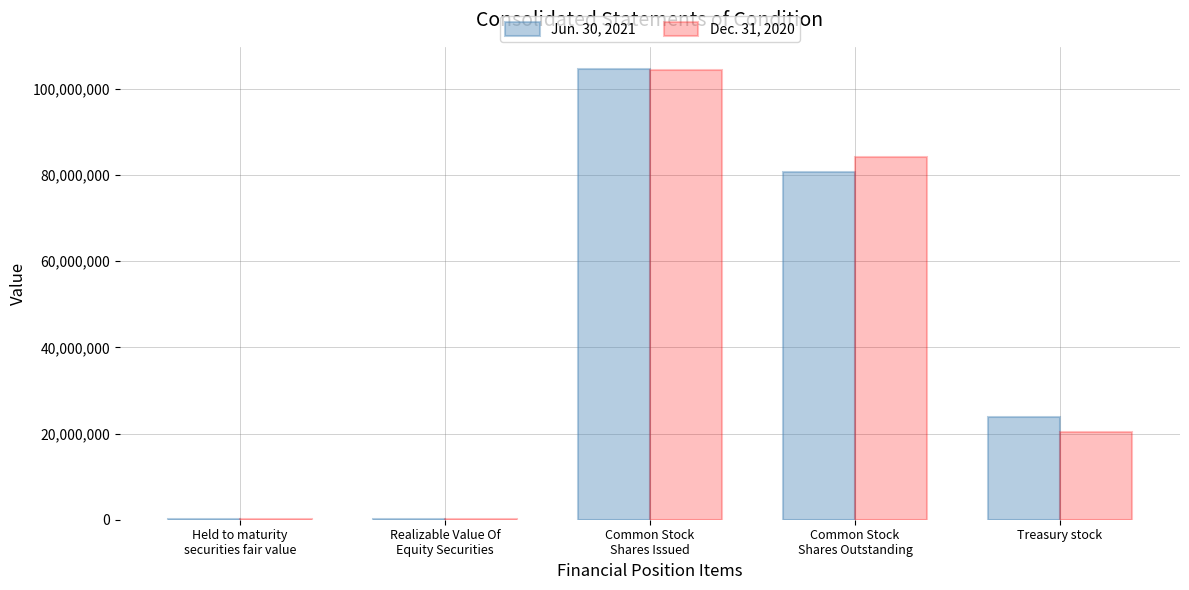

What is the total value across all series at Treasury stock?

44153441